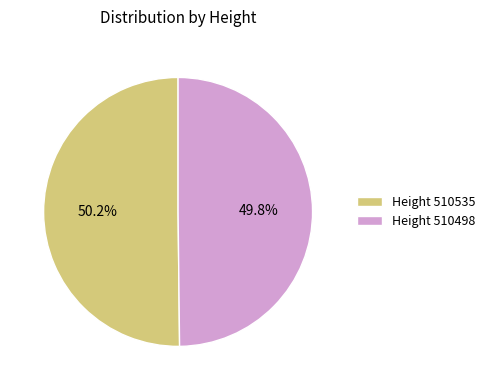

Does any single category account for the majority?

Yes